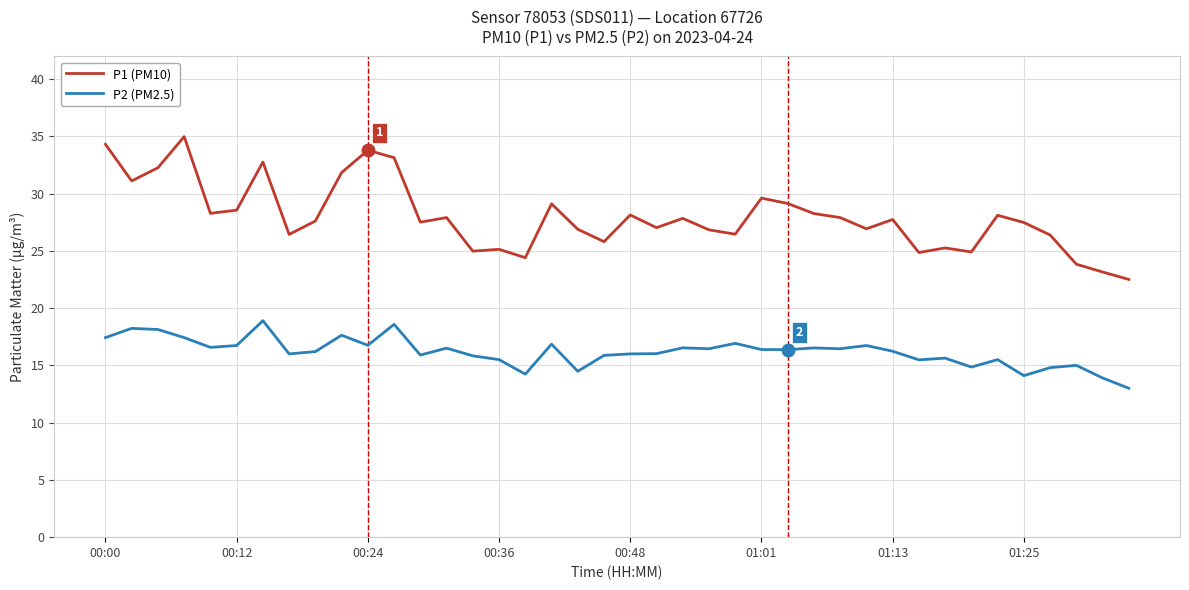

True or false: P2 (PM2.5) and P1 (PM10) cross at least once.

False